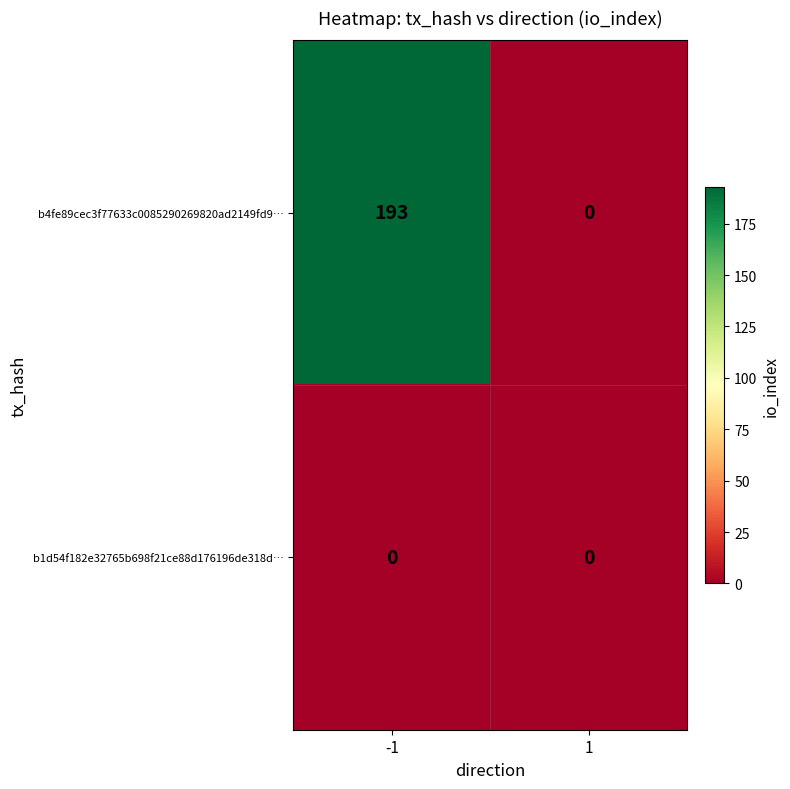

Rank the series by their average value, from lowest to highest.

b1d54f182e32765b698f21ce88d176196de318d…, b4fe89cec3f77633c0085290269820ad2149fd9…